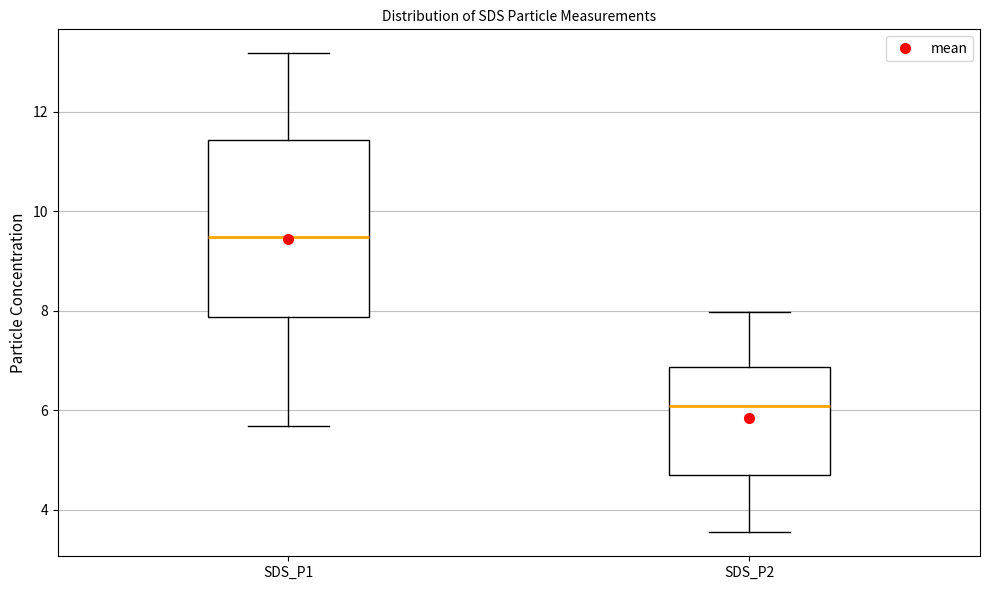

Which box is the tallest, from its lower edge to its upper edge?

SDS_P1